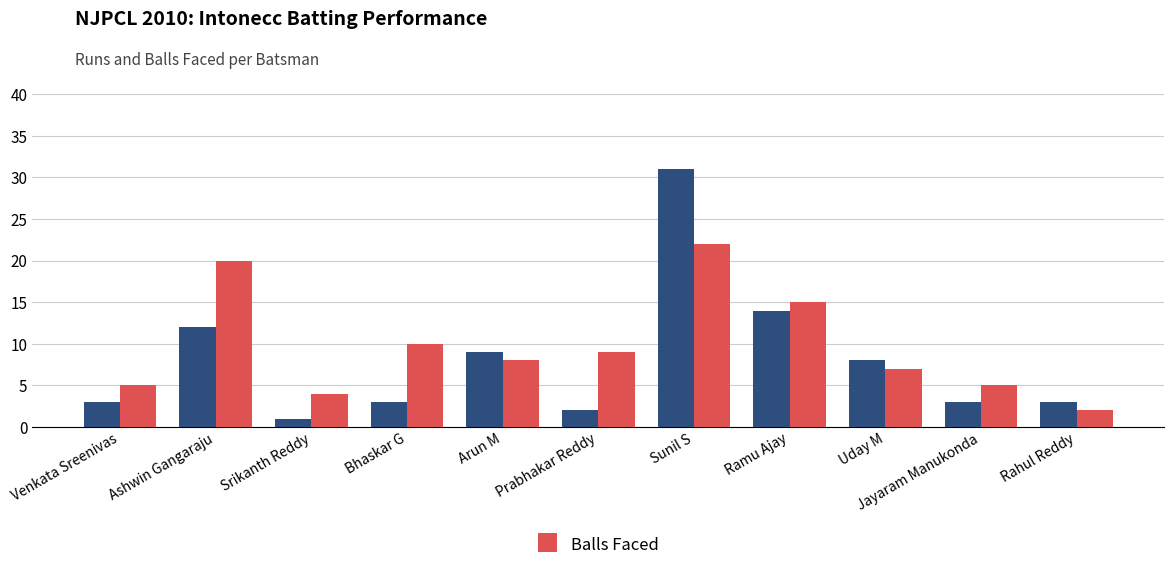

Which category has the lowest value across all series?

Srikanth Reddy